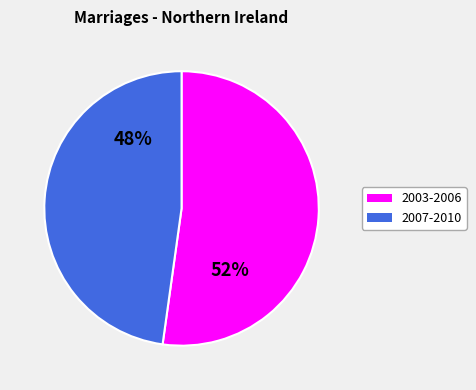

Rank the categories by value from lowest to highest.

2007-2010, 2003-2006